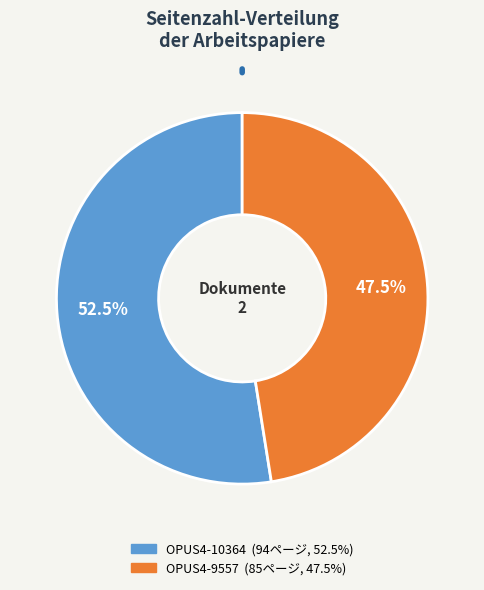

To the nearest percent, what is the difference between the OPUS4-10364 and OPUS4-9557 slice percentages?

5%